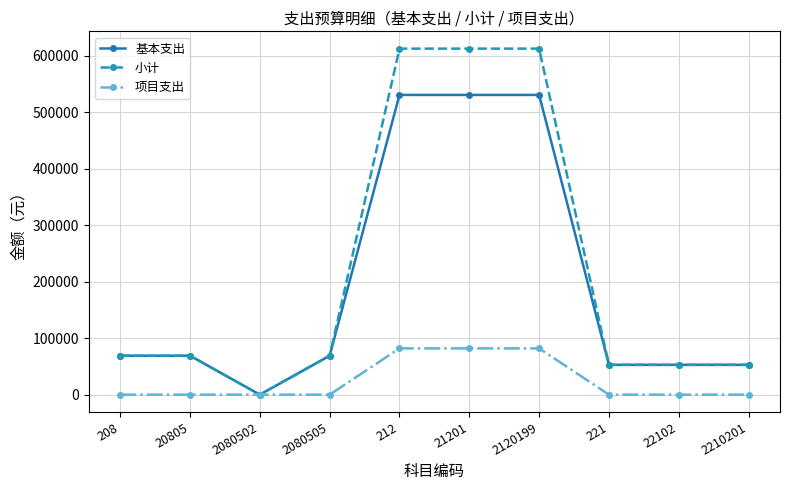

What are all the series names shown in the legend?

基本支出, 小计, 项目支出